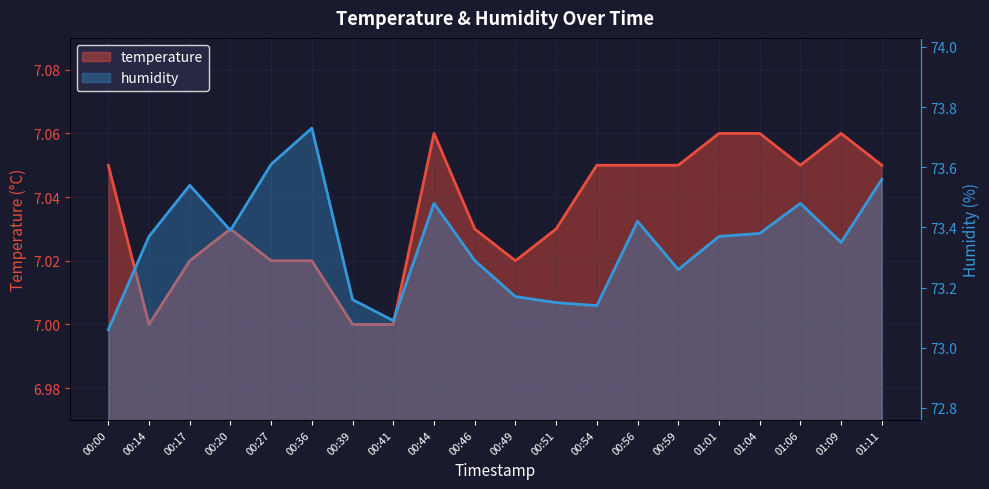

What position from the left is 00:54?

13